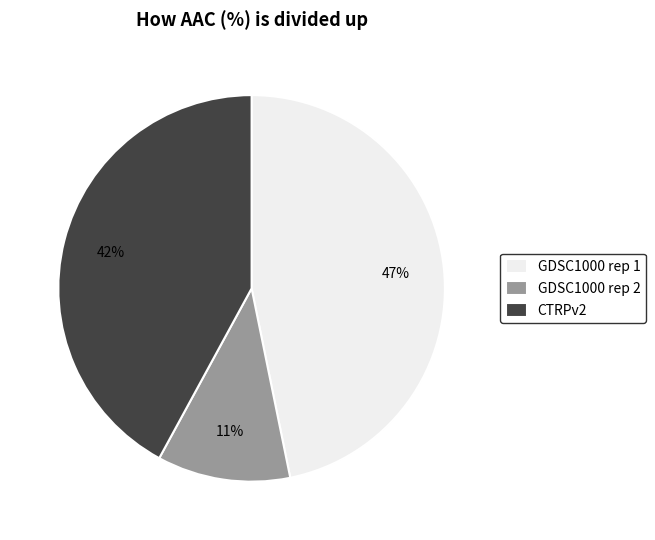

How many slices are in this pie chart?

3